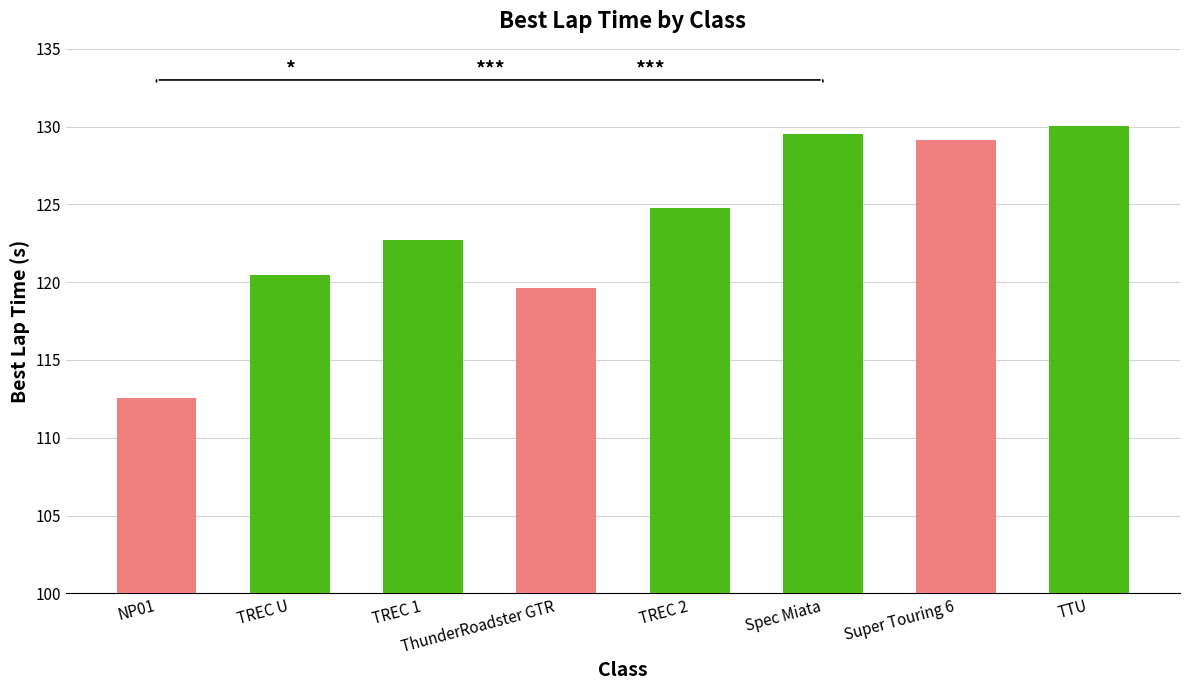

Where is the data nearest to the value 121?

TREC U (17)